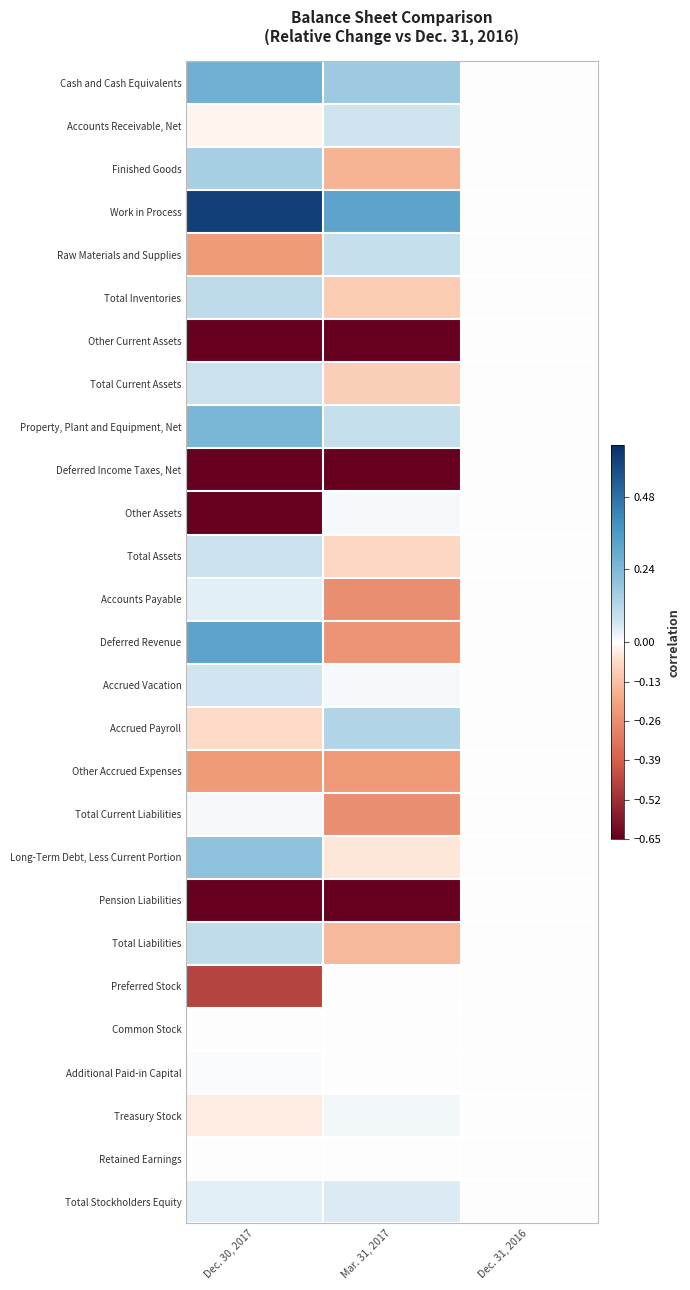

Reading left to right, what are all the values shown in this chart?

Cash and Cash Equivalents: Dec. 30, 2017=0.3	Mar. 31, 2017=0.2	Dec. 31, 2016=0.0
Accounts Receivable, Net: Dec. 30, 2017=-0.0	Mar. 31, 2017=0.1	Dec. 31, 2016=0.0
Finished Goods: Dec. 30, 2017=0.1	Mar. 31, 2017=-0.2	Dec. 31, 2016=0.0
Work in Process: Dec. 30, 2017=0.6	Mar. 31, 2017=0.3	Dec. 31, 2016=0.0
Raw Materials and Supplies: Dec. 30, 2017=-0.2	Mar. 31, 2017=0.1	Dec. 31, 2016=0.0
Total Inventories: Dec. 30, 2017=0.1	Mar. 31, 2017=-0.1	Dec. 31, 2016=0.0
Other Current Assets: Dec. 30, 2017=-0.7	Mar. 31, 2017=-0.7	Dec. 31, 2016=0.0
Total Current Assets: Dec. 30, 2017=0.1	Mar. 31, 2017=-0.1	Dec. 31, 2016=0.0
Property, Plant and Equipment, Net: Dec. 30, 2017=0.2	Mar. 31, 2017=0.1	Dec. 31, 2016=0.0
Deferred Income Taxes, Net: Dec. 30, 2017=-0.7	Mar. 31, 2017=-0.7	Dec. 31, 2016=0.0
Other Assets: Dec. 30, 2017=-0.7	Mar. 31, 2017=0.0	Dec. 31, 2016=0.0
Total Assets: Dec. 30, 2017=0.1	Mar. 31, 2017=-0.1	Dec. 31, 2016=0.0
Accounts Payable: Dec. 30, 2017=0.0	Mar. 31, 2017=-0.3	Dec. 31, 2016=0.0
Deferred Revenue: Dec. 30, 2017=0.3	Mar. 31, 2017=-0.2	Dec. 31, 2016=0.0
Accrued Vacation: Dec. 30, 2017=0.1	Mar. 31, 2017=0.0	Dec. 31, 2016=0.0
Accrued Payroll: Dec. 30, 2017=-0.1	Mar. 31, 2017=0.1	Dec. 31, 2016=0.0
Other Accrued Expenses: Dec. 30, 2017=-0.2	Mar. 31, 2017=-0.2	Dec. 31, 2016=0.0
Total Current Liabilities: Dec. 30, 2017=0.0	Mar. 31, 2017=-0.3	Dec. 31, 2016=0.0
Long-Term Debt, Less Current Portion: Dec. 30, 2017=0.2	Mar. 31, 2017=-0.0	Dec. 31, 2016=0.0
Pension Liabilities: Dec. 30, 2017=-0.7	Mar. 31, 2017=-0.7	Dec. 31, 2016=0.0
Total Liabilities: Dec. 30, 2017=0.1	Mar. 31, 2017=-0.1	Dec. 31, 2016=0.0
Preferred Stock: Dec. 30, 2017=-0.5	Mar. 31, 2017=0.0	Dec. 31, 2016=0.0
Common Stock: Dec. 30, 2017=0.0	Mar. 31, 2017=0.0	Dec. 31, 2016=0.0
Additional Paid-in Capital: Dec. 30, 2017=0.0	Mar. 31, 2017=0.0	Dec. 31, 2016=0.0
Treasury Stock: Dec. 30, 2017=-0.0	Mar. 31, 2017=0.0	Dec. 31, 2016=0.0
Retained Earnings: Dec. 30, 2017=0.0	Mar. 31, 2017=0.0	Dec. 31, 2016=0.0
Total Stockholders Equity: Dec. 30, 2017=0.0	Mar. 31, 2017=0.0	Dec. 31, 2016=0.0